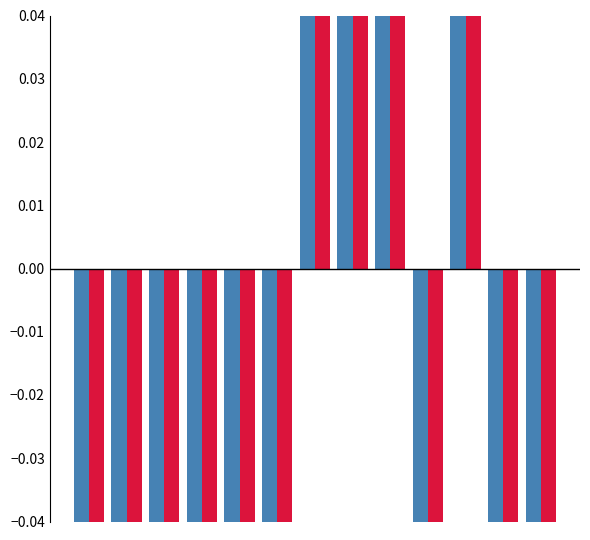

What is the value of the ženy bar at the 4th from the left?

-0.7